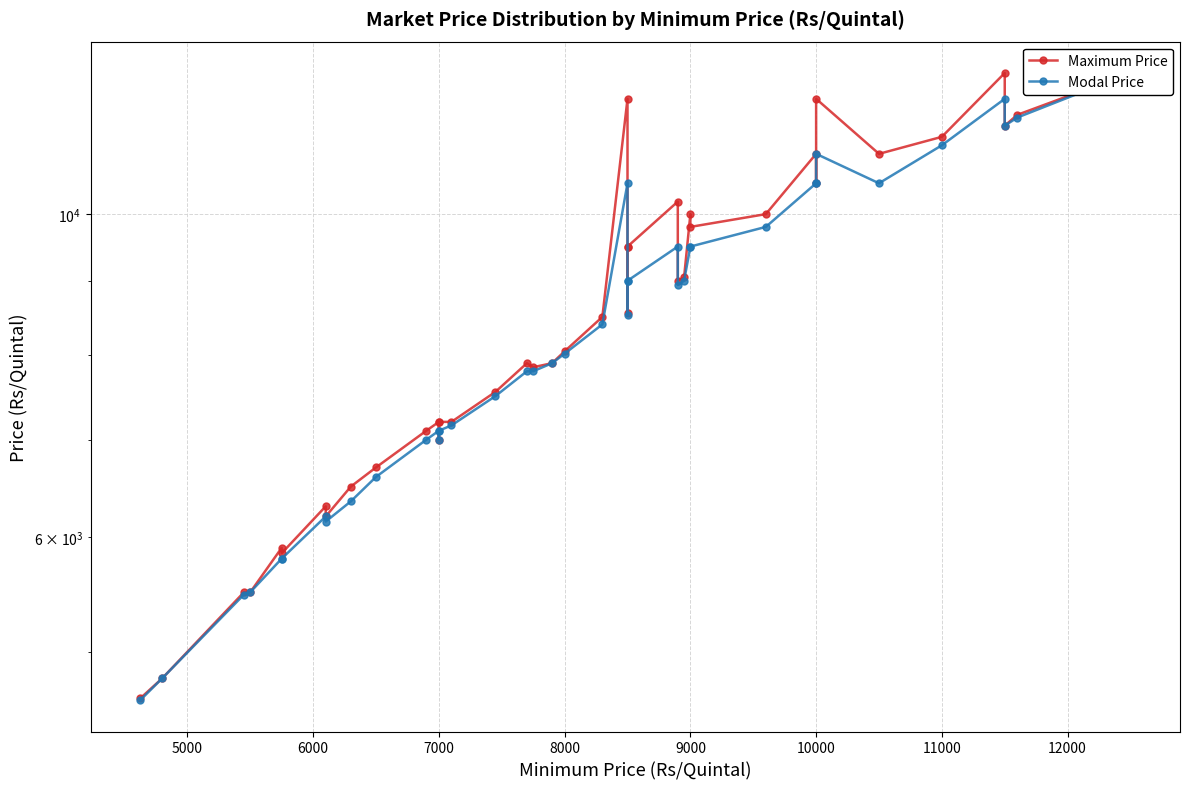

True or false: Maximum Price and Modal Price cross at least once.

False